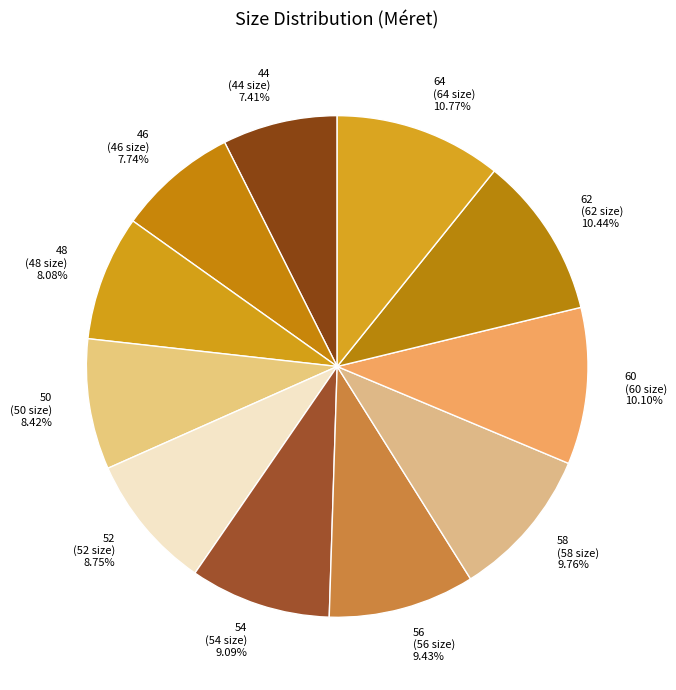

Approximately how many times larger is the value at 48 compared to 46?

1.0